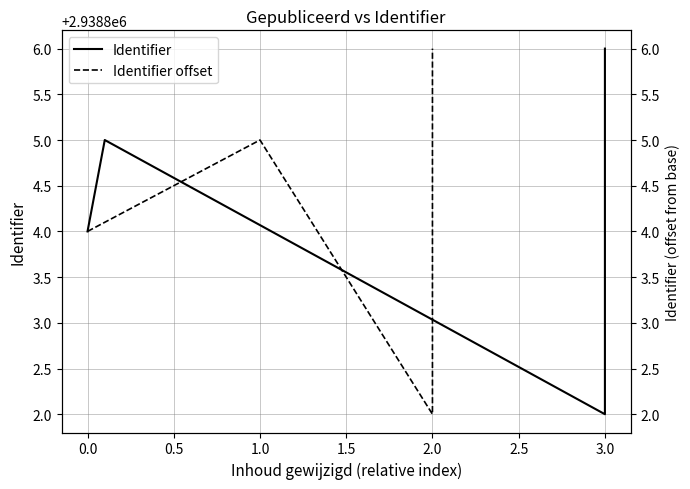

True or false: Identifier offset and Identifier intersect in this chart.

False